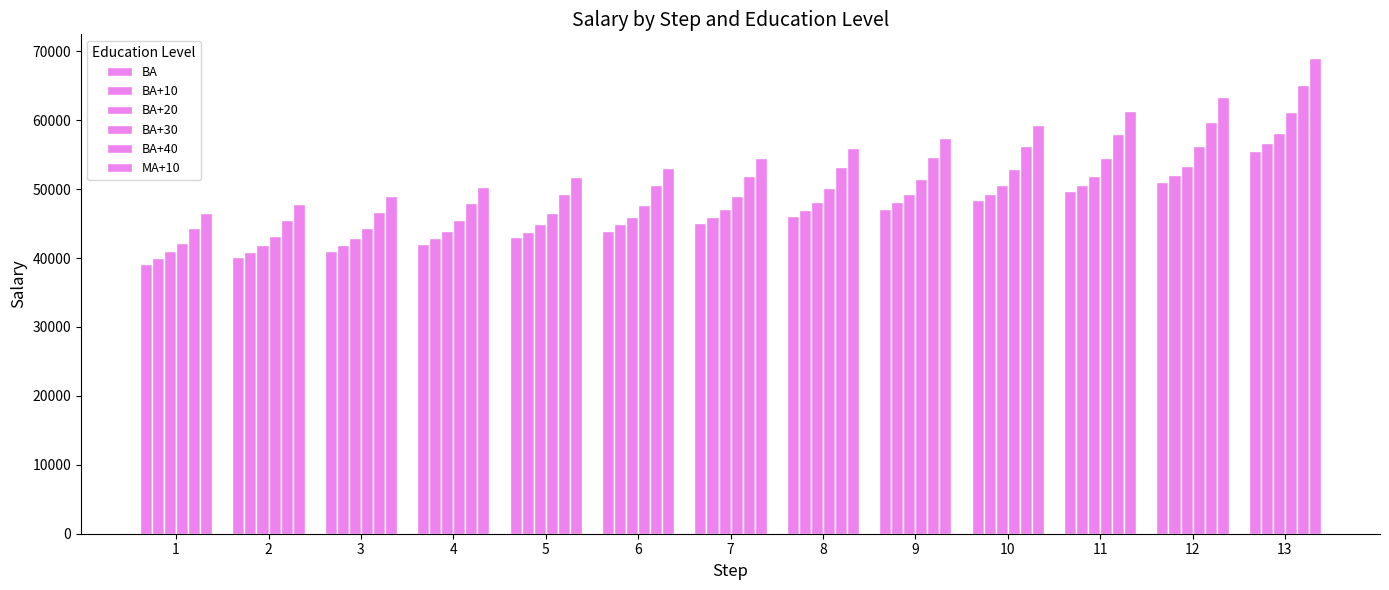

The BA series shows 19293 at 6. True or false?

False